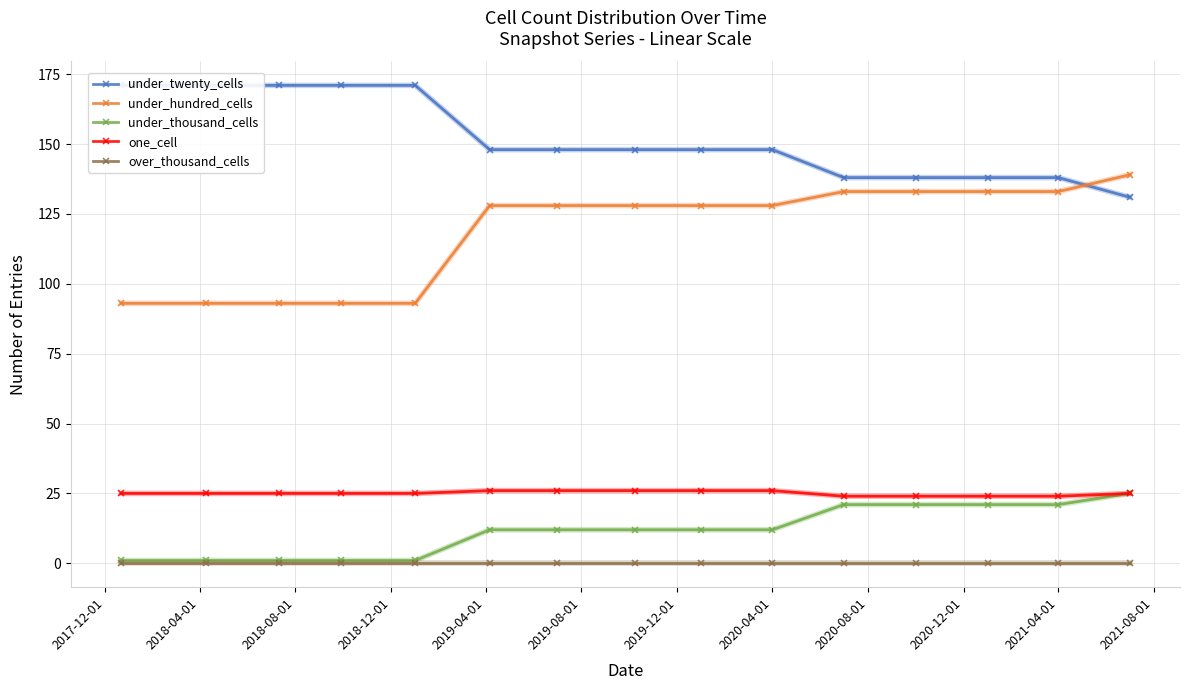

What is the maximum value shown in the chart?

171